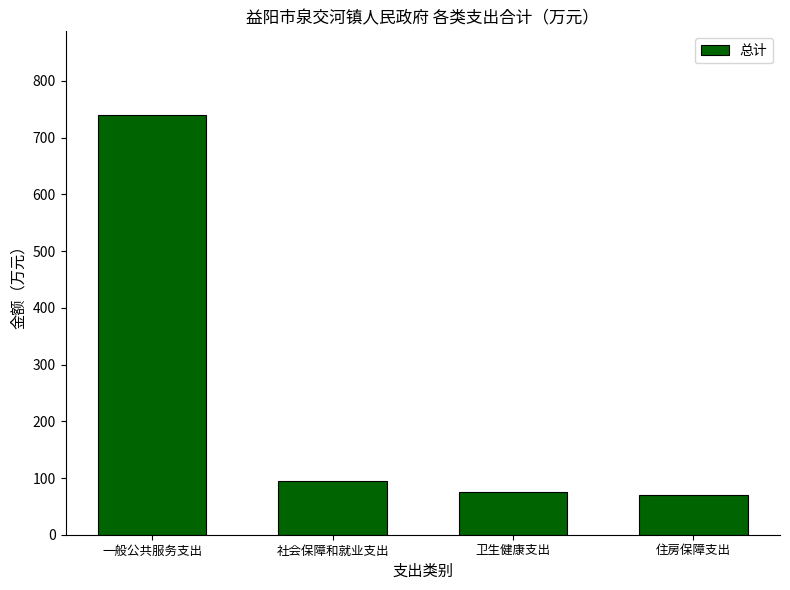

Does the chart contain any negative values?

No